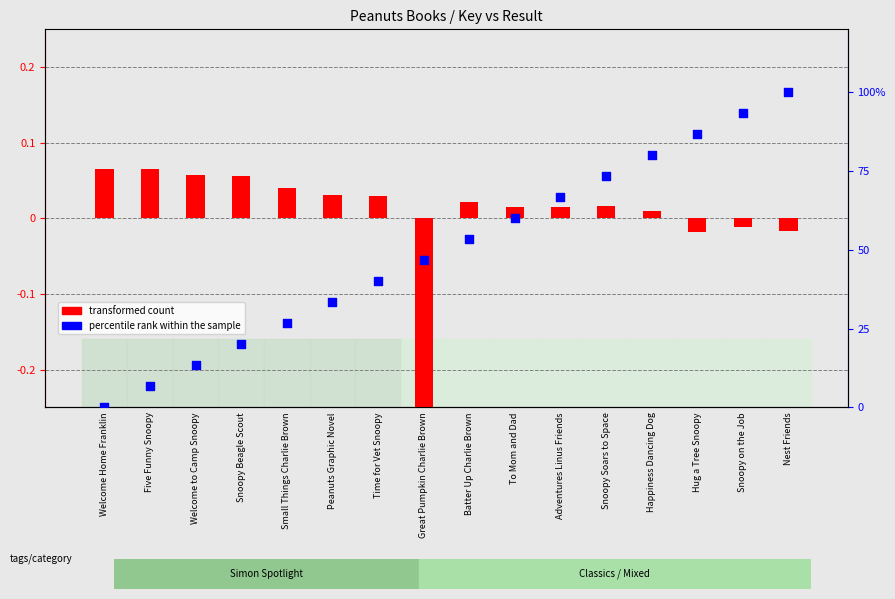

At which category is the sum across all series the highest?

Nest Friends